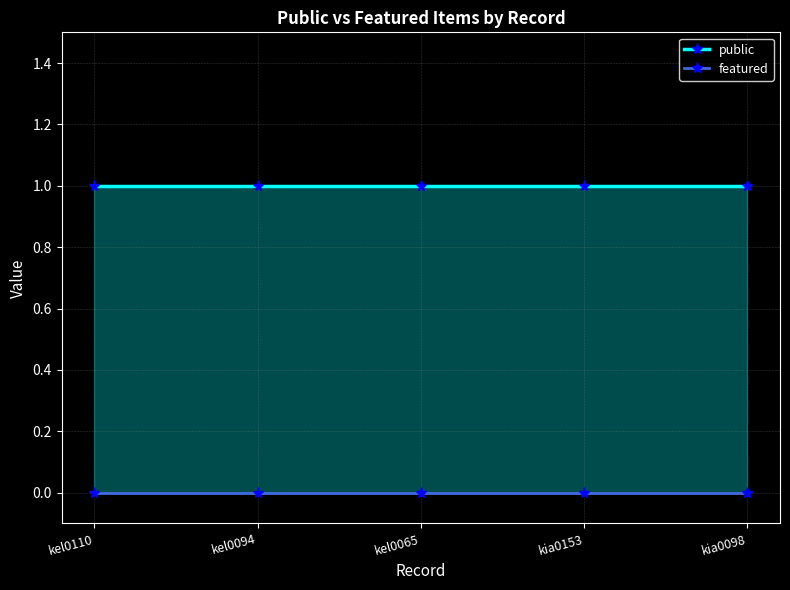

Count the number of categories in the chart.

5